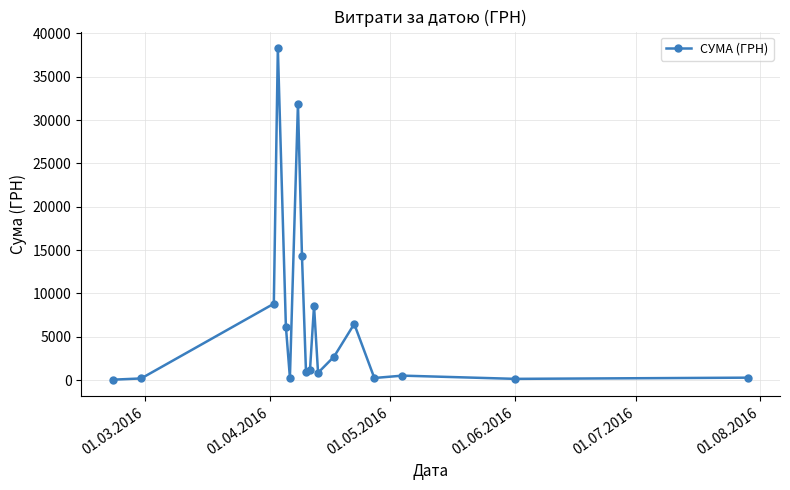

What is the maximum value shown in the chart?

38303.0